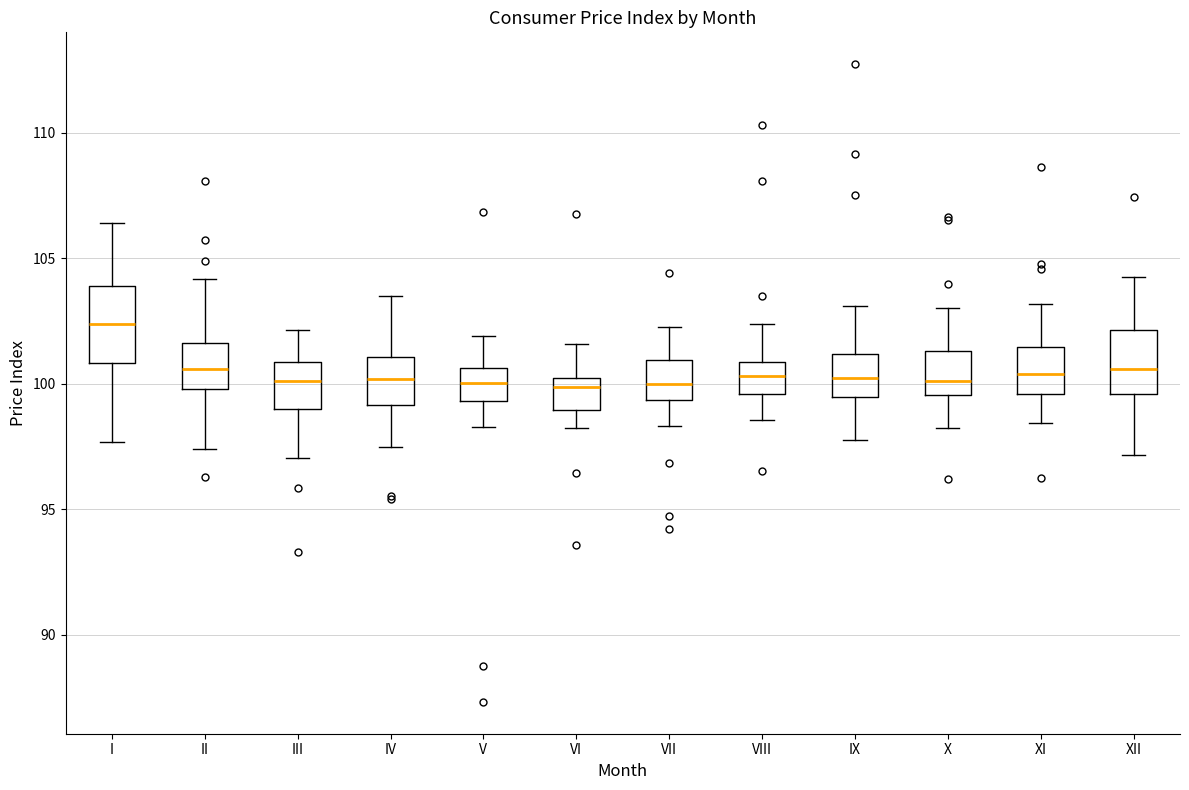

Reading left to right, transcribe this box plot: for each box, give where its median line is, the range the box spans, and where its two whiskers end, as read against the y-axis. The values are not printed on the chart, so give them approximately, as read against the axis.

I: median 102.5, box 101.0 to 104.0, whiskers 97.5 to 106.5
II: median 100.5, box 100.0 to 101.5, whiskers 97.5 to 104.0
III: median 100.0, box 99.0 to 101.0, whiskers 97.0 to 102.0
IV: median 100.0, box 99.0 to 101.0, whiskers 97.5 to 103.5
V: median 100.0, box 99.5 to 100.5, whiskers 98.5 to 102.0
VI: median 100.0 (just below the box's upper edge), box 99.0 to 100.0, whiskers 98.0 to 101.5
VII: median 100.0, box 99.5 to 101.0, whiskers 98.5 to 102.5
VIII: median 100.5, box 99.5 to 101.0, whiskers 98.5 to 102.5
IX: median 100.0, box 99.5 to 101.0, whiskers 98.0 to 103.0
X: median 100.0, box 99.5 to 101.5, whiskers 98.0 to 103.0
XI: median 100.5, box 99.5 to 101.5, whiskers 98.5 to 103.0
XII: median 100.5, box 99.5 to 102.0, whiskers 97.0 to 104.5